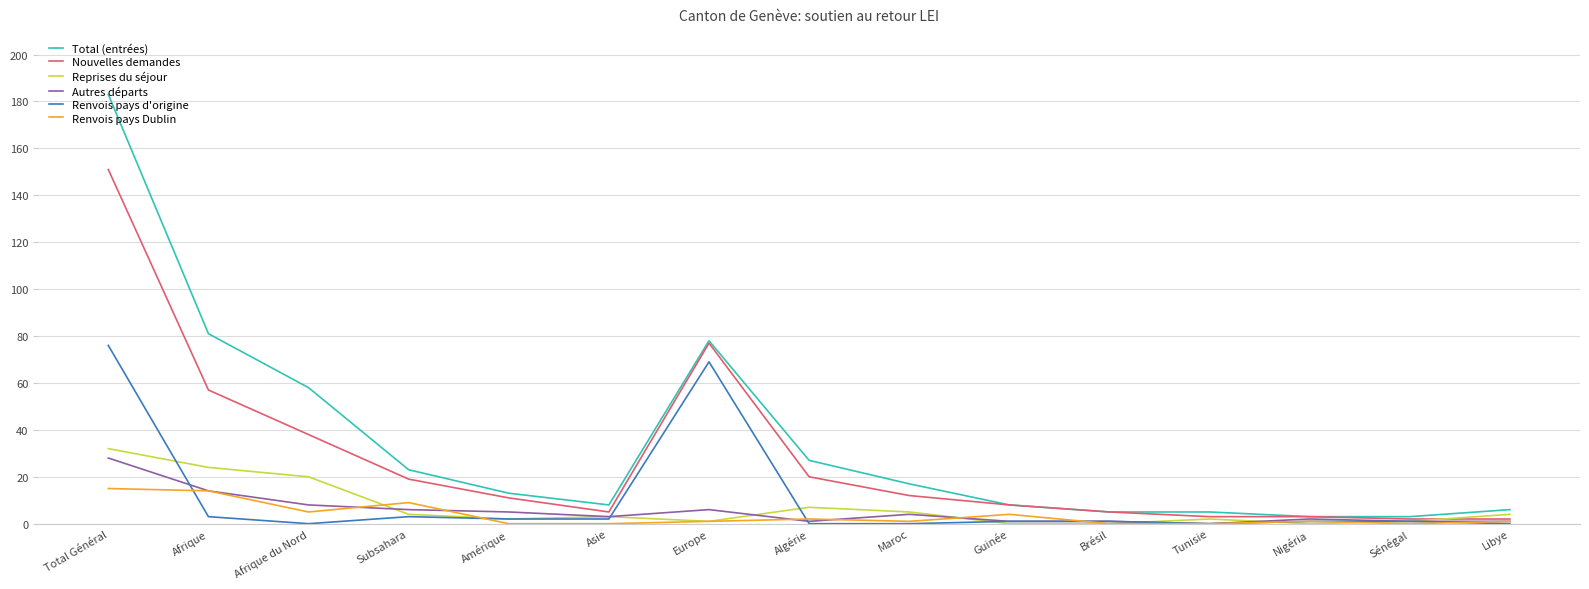

The Reprises du séjour series shows 3 at Asie. True or false?

True